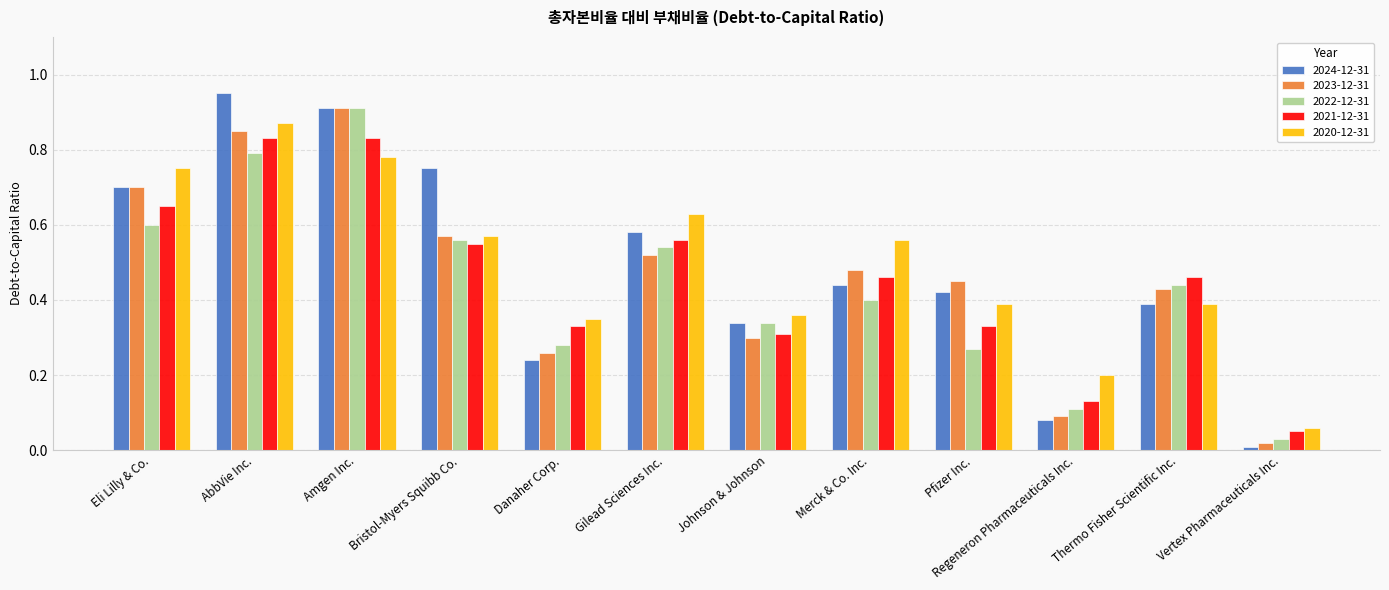

What is the label of the 12th bar from the left?

Vertex Pharmaceuticals Inc.